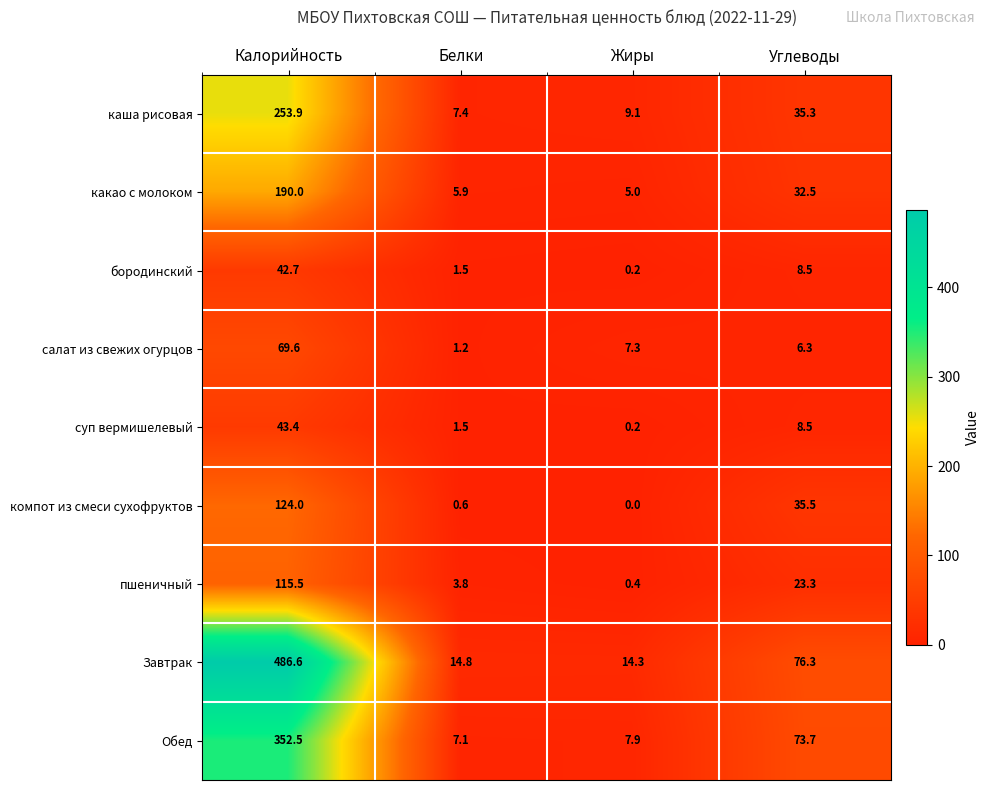

Which series has the widest spread of values?

Завтрак